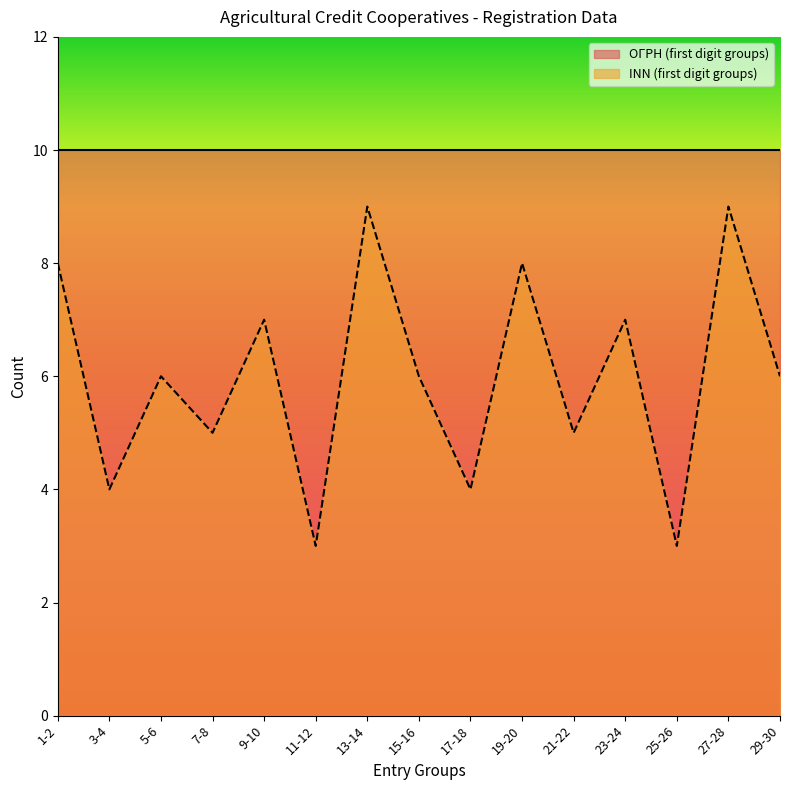

What is the smallest value displayed?

3